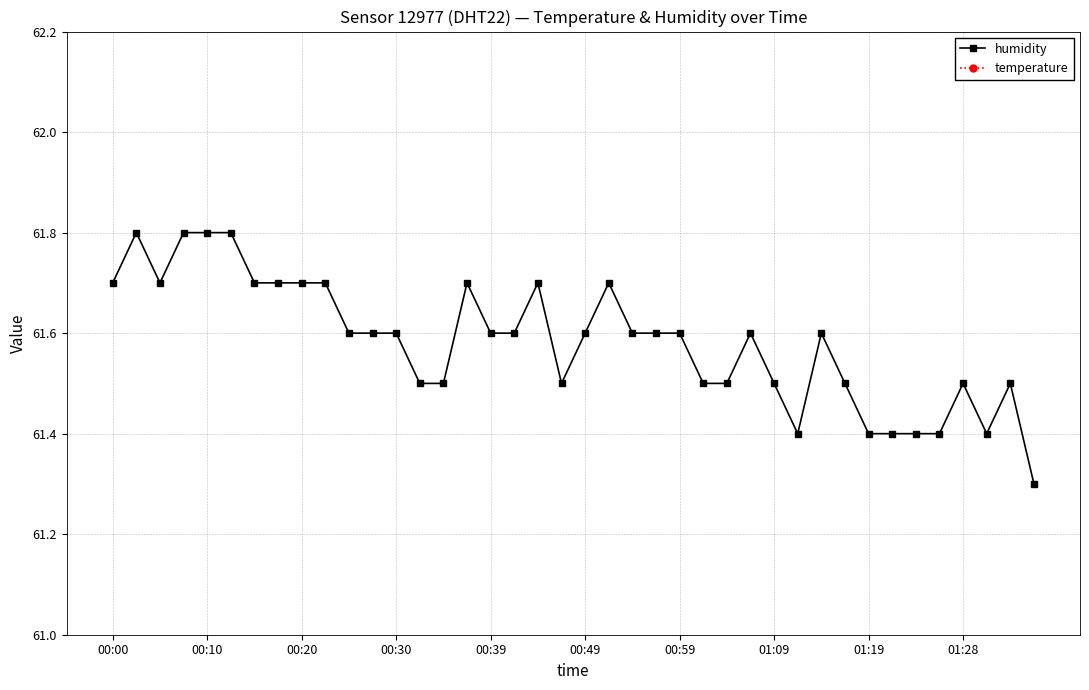

Where is humidity nearest to the value 61?

39